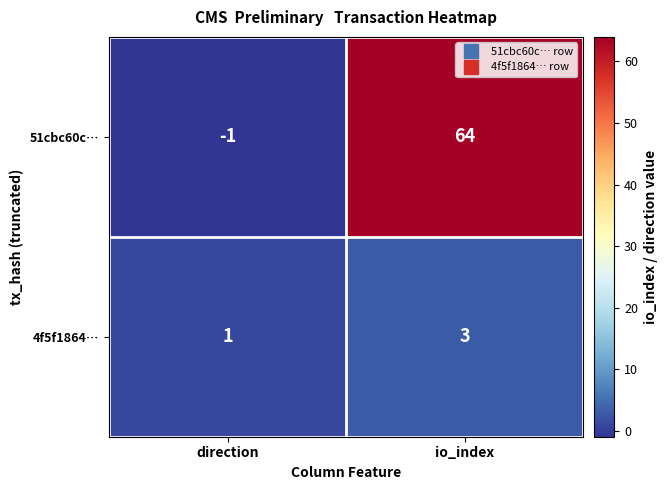

What is the difference between the highest and lowest values at direction?

2